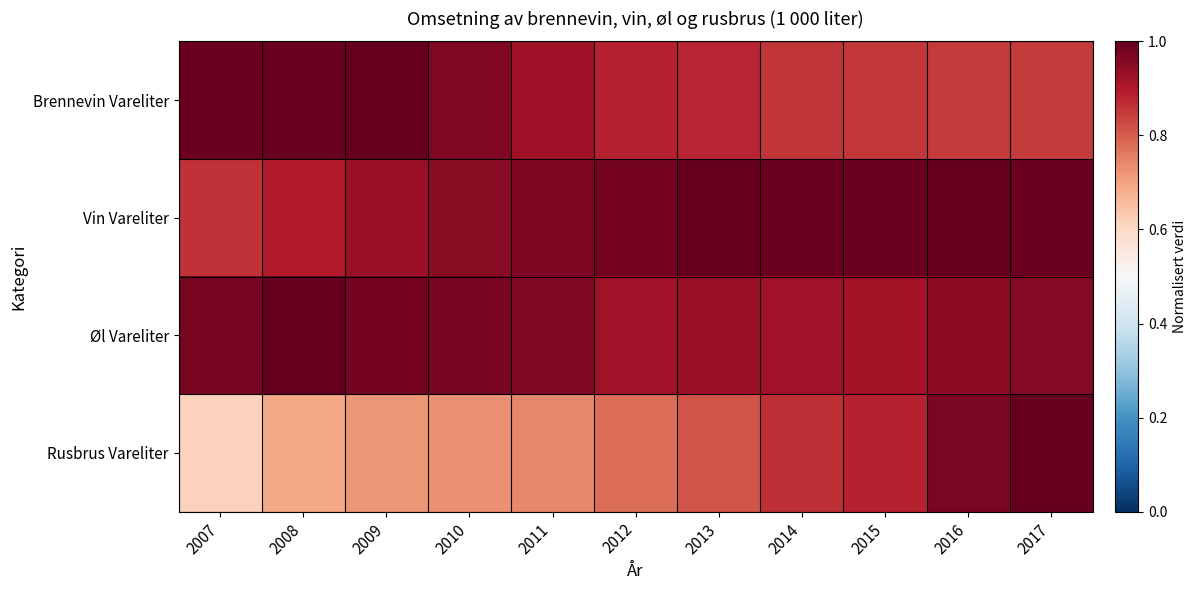

Between 2012 and 2017, which is larger?

2012